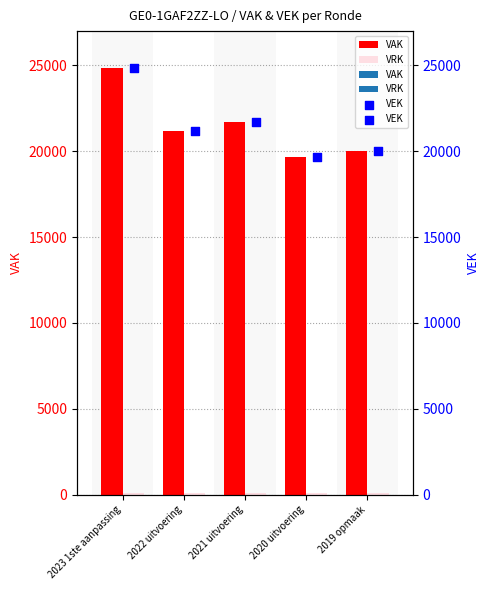

Which series has the largest Y range (max minus min)?

VAK